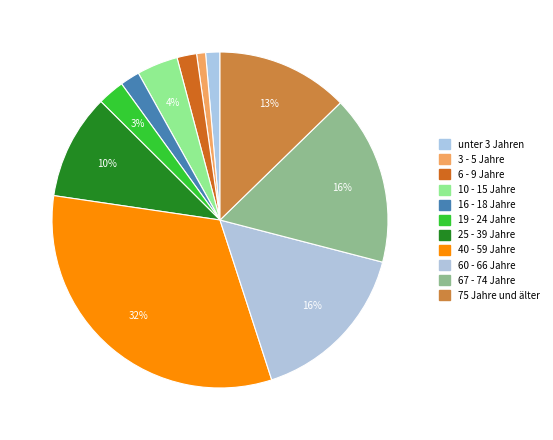

Between 16 - 18 Jahre and 60 - 66 Jahre, which is larger?

60 - 66 Jahre